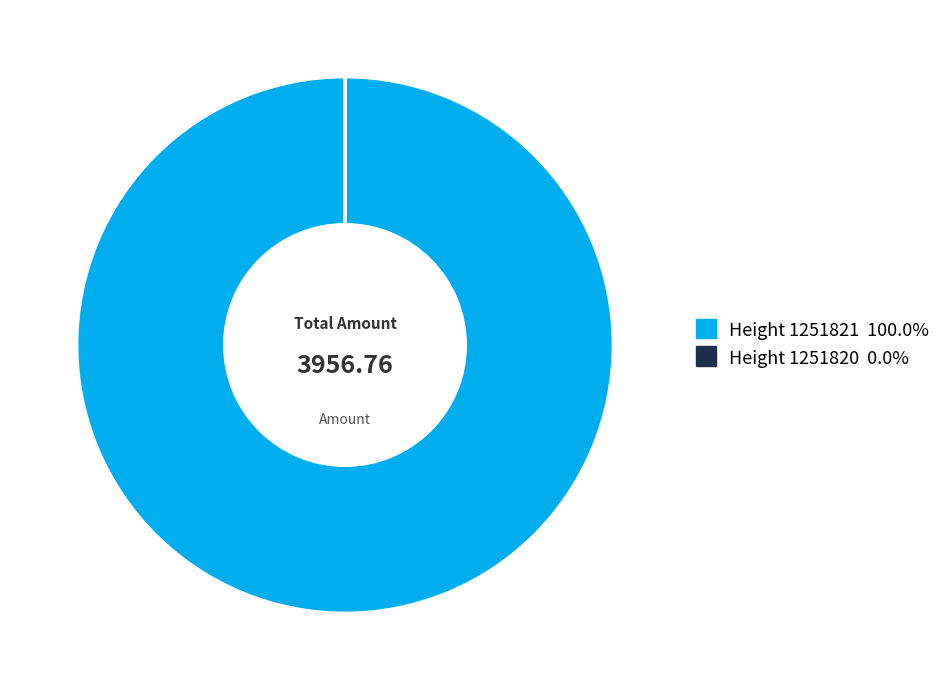

Is there any slice that represents more than half of the pie?

Yes